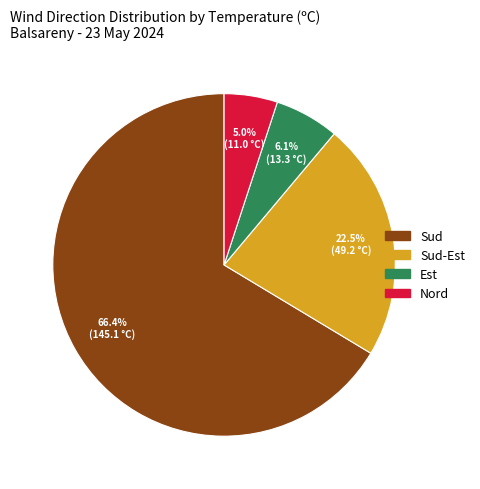

Is there any slice that represents more than half of the pie?

Yes